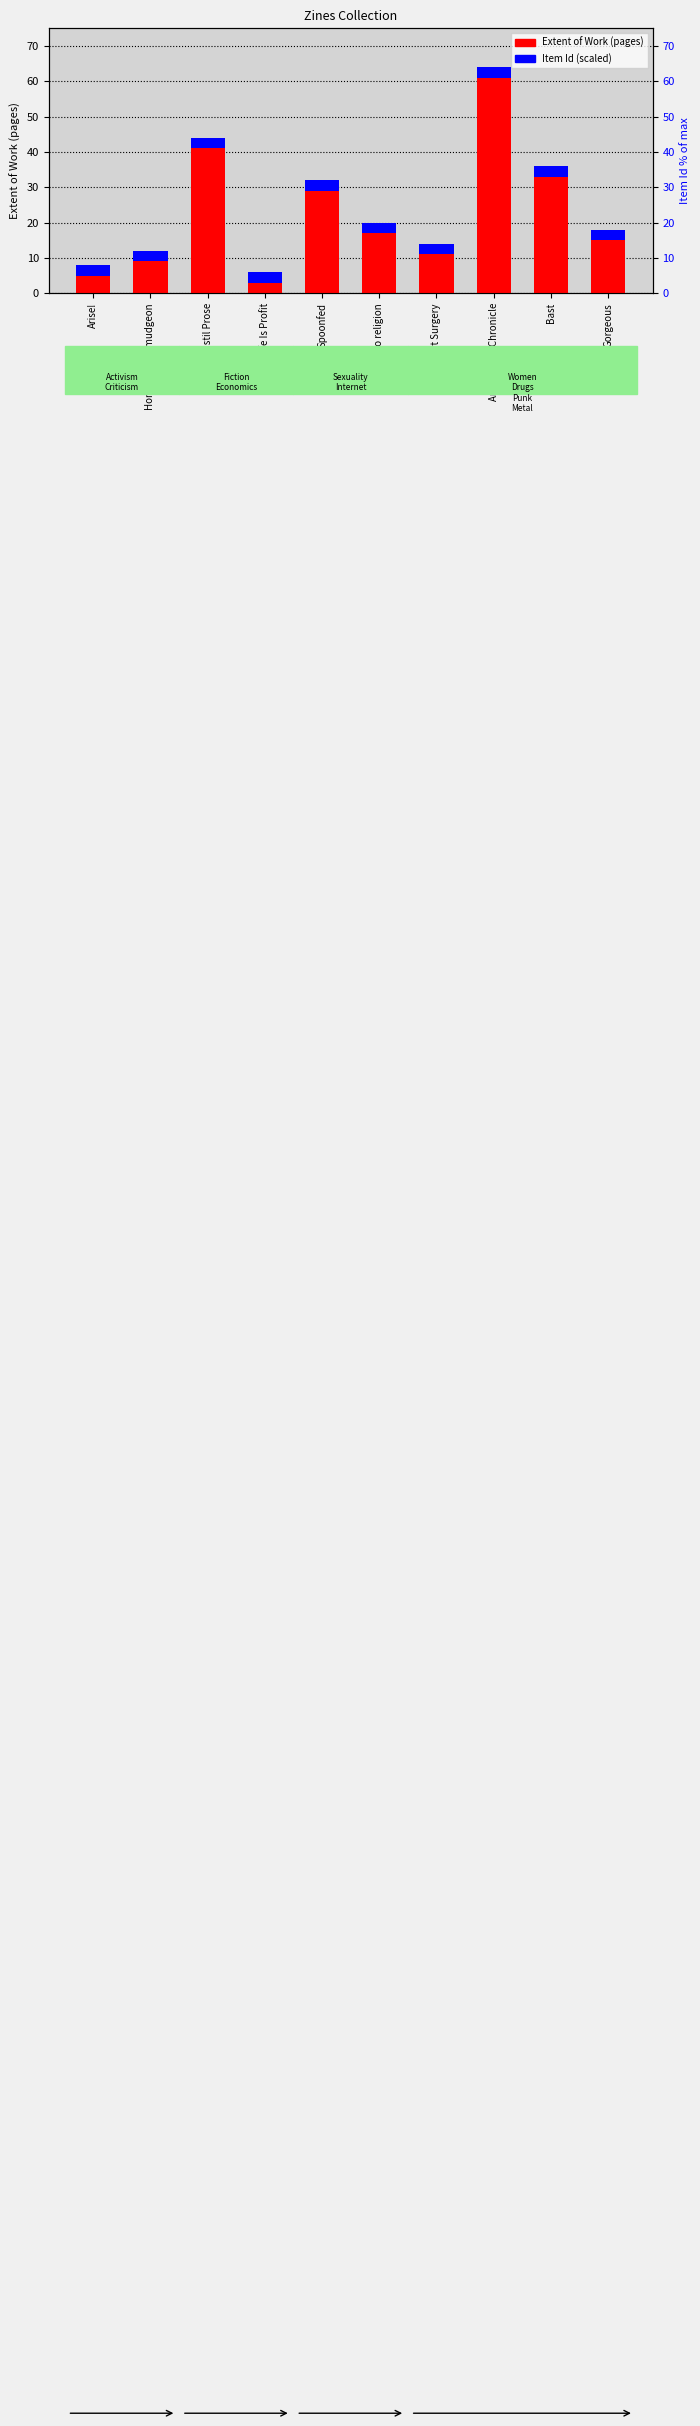

Read the Extent of Work (pages) value at Homeless Curmudgeon, to the nearest 10.

10